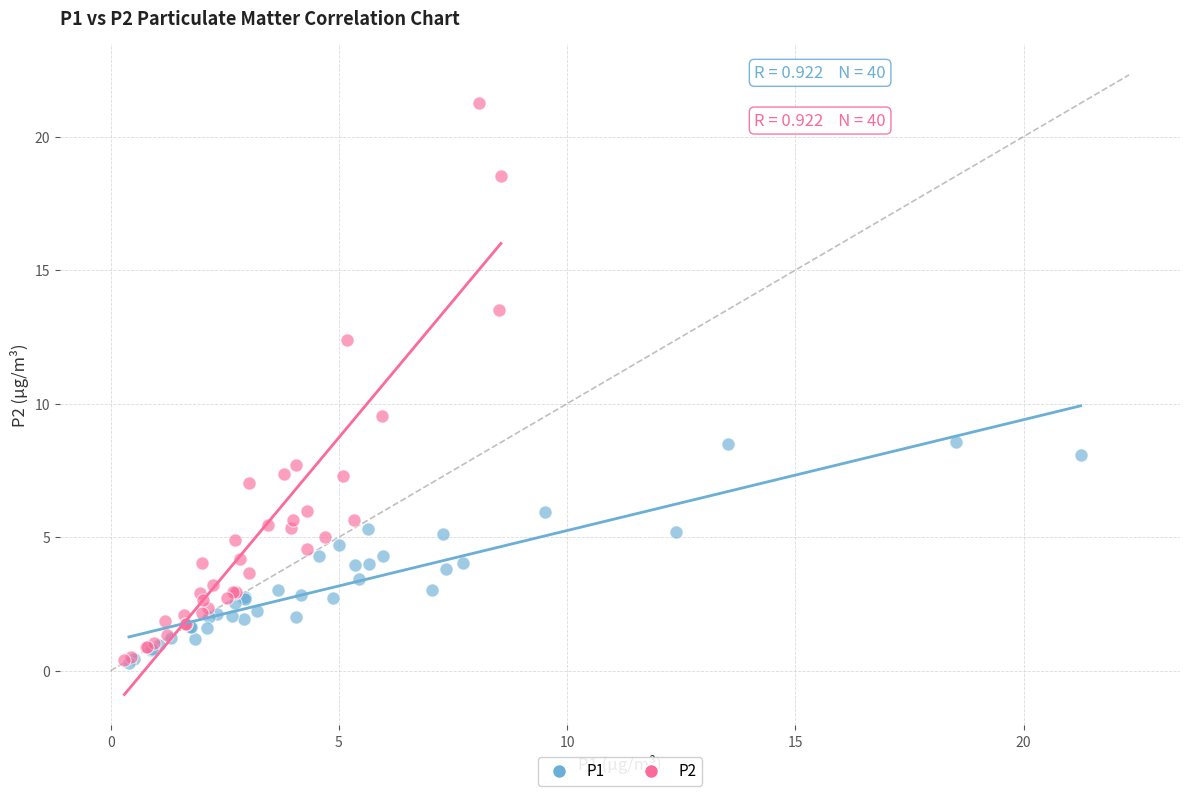

Which series reaches the maximum Y coordinate?

P2